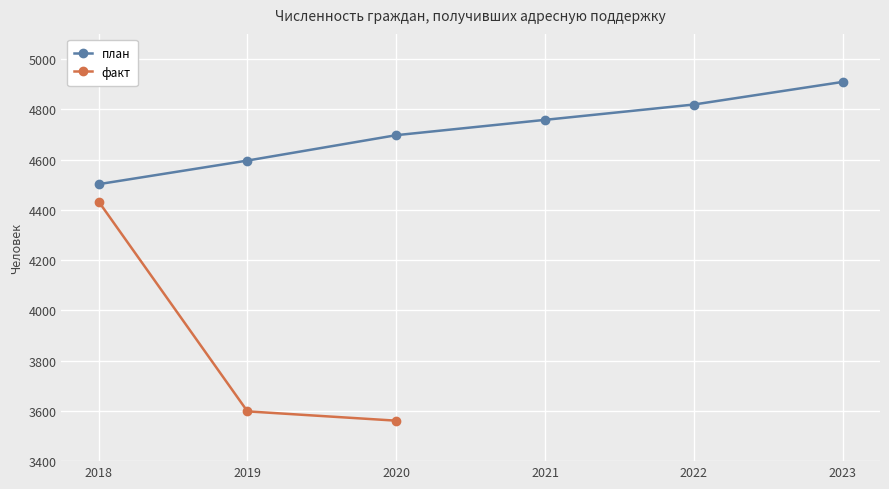

Which has a higher value, 2019 or 2018?

2019